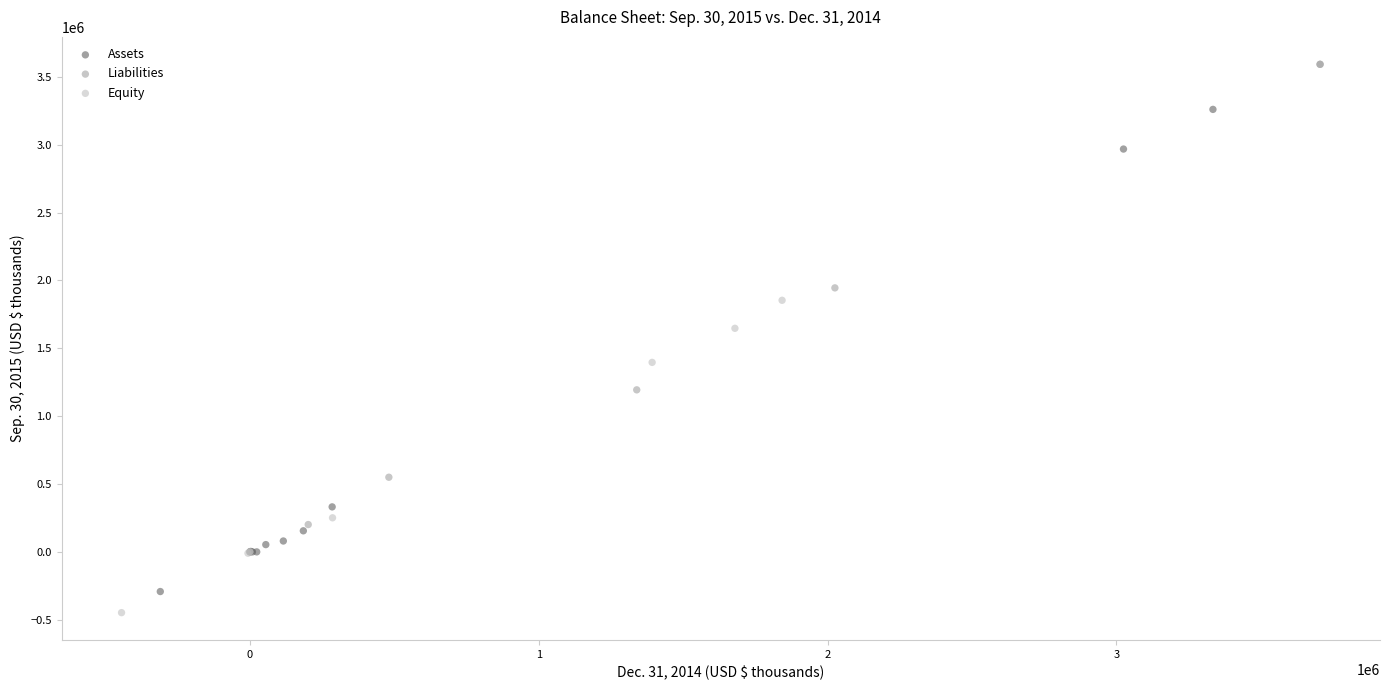

Which series reaches the minimum Y coordinate?

Equity